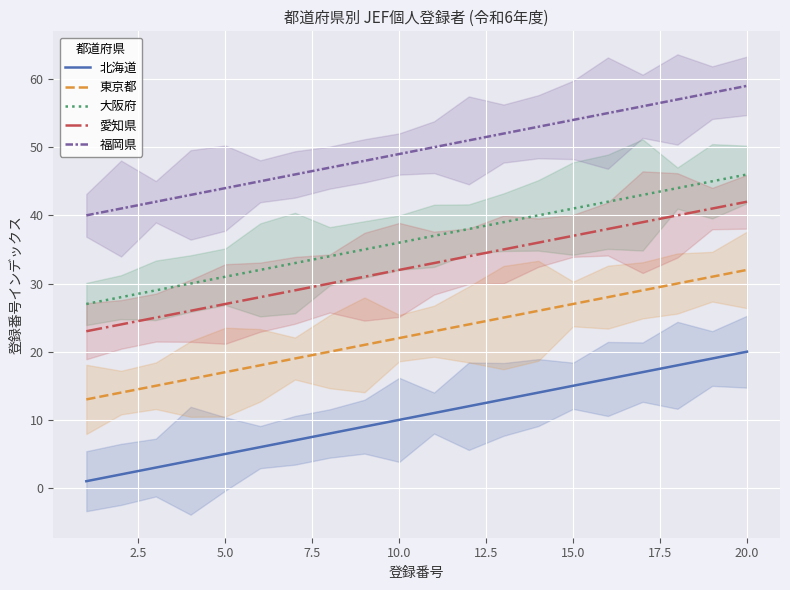

True or false: 北海道 and 福岡県 cross at least once.

False